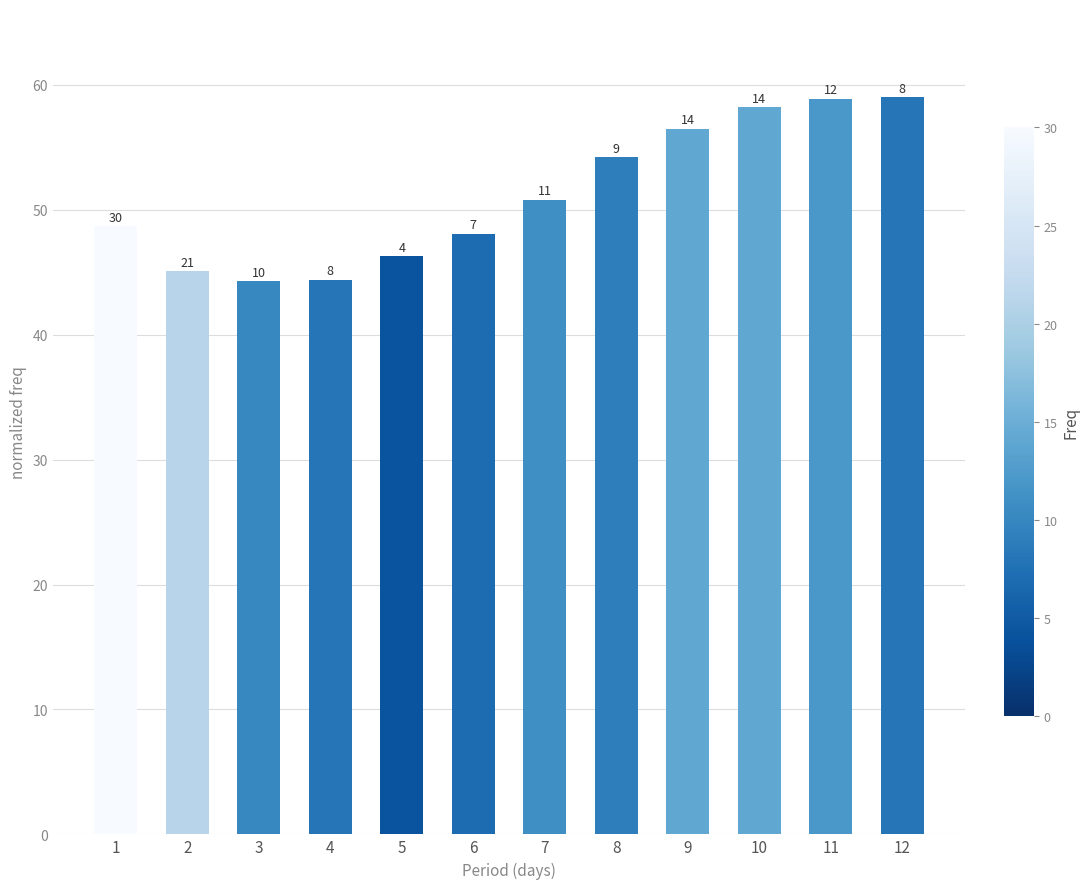

List the labels in order of value, smallest first.

3, 4, 2, 5, 6, 1, 7, 8, 9, 10, 11, 12